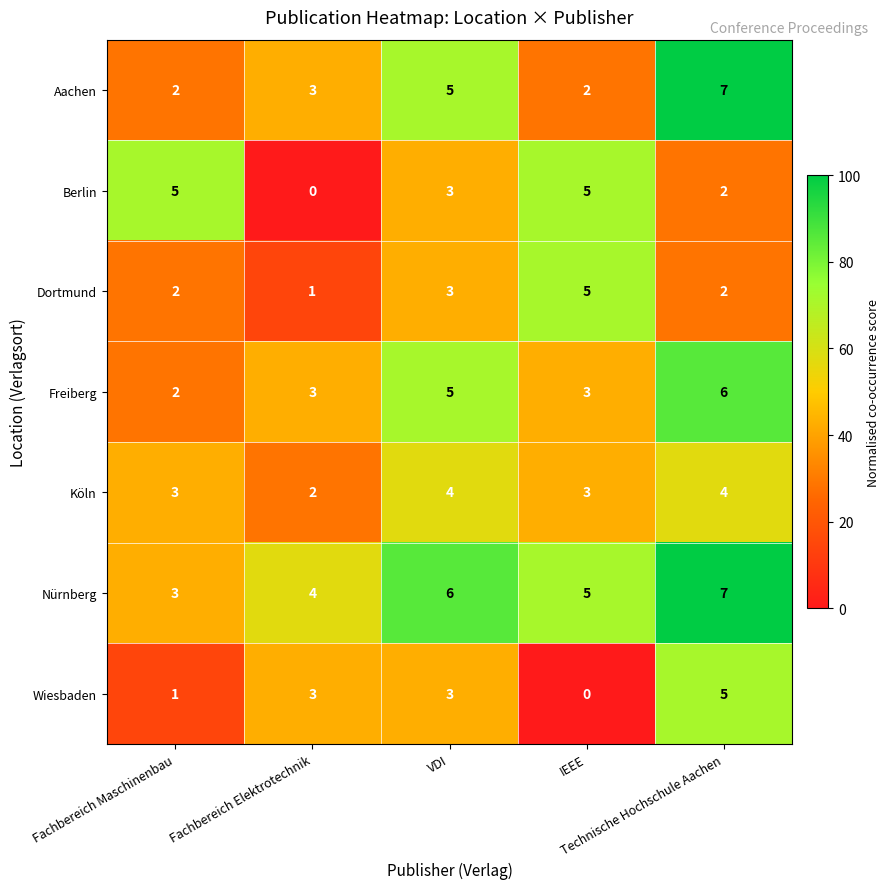

At how many categories does at least one series exceed 2?

5